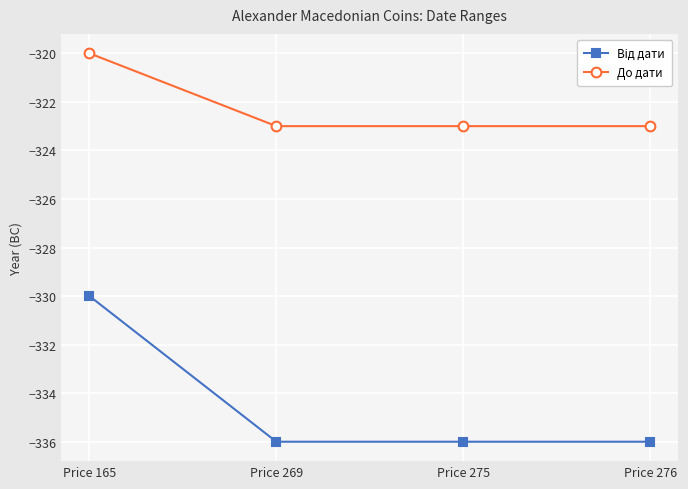

What is the difference between the maximum and second lowest values in the До дати series?

3